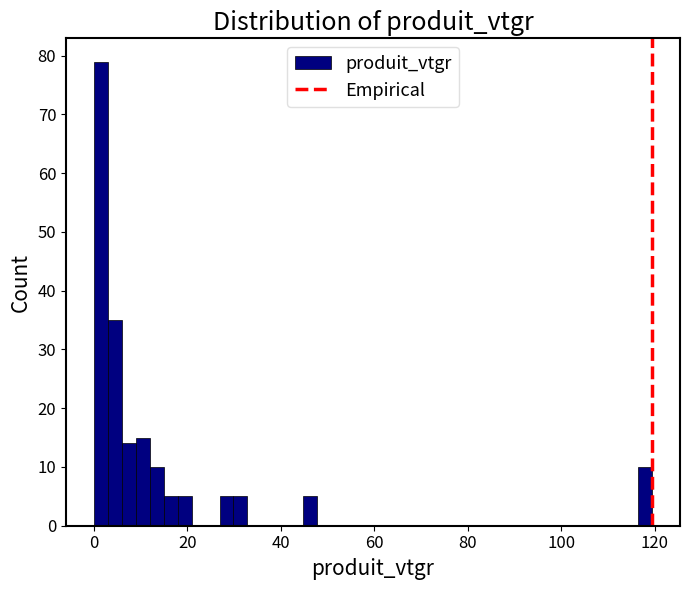

Read against the x-axis, roughly where is the centre of the tallest bar?

2